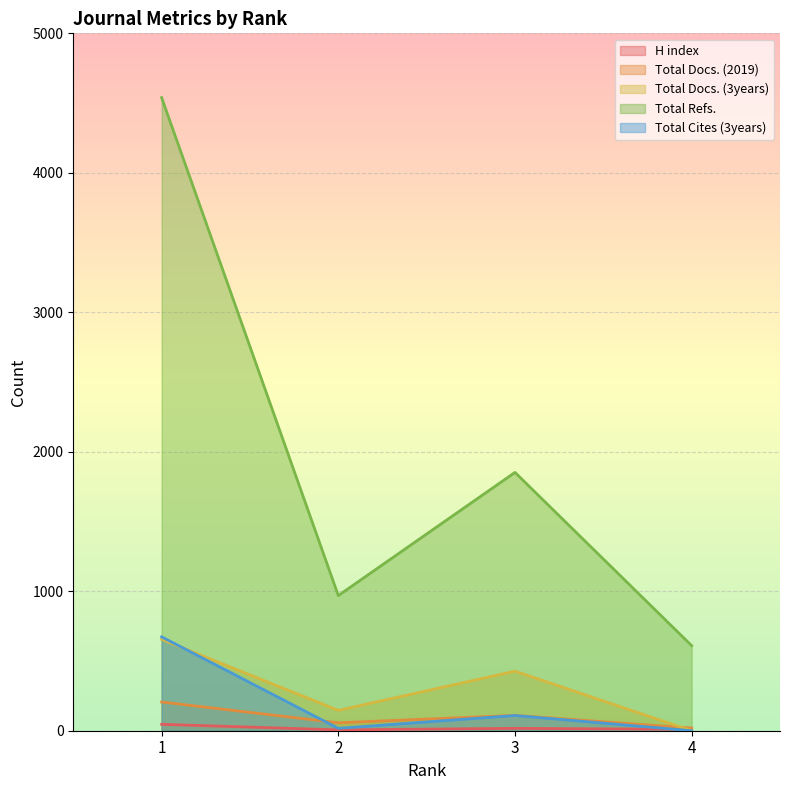

True or false: Total Docs. (3years) and Total Refs. cross at least once.

False